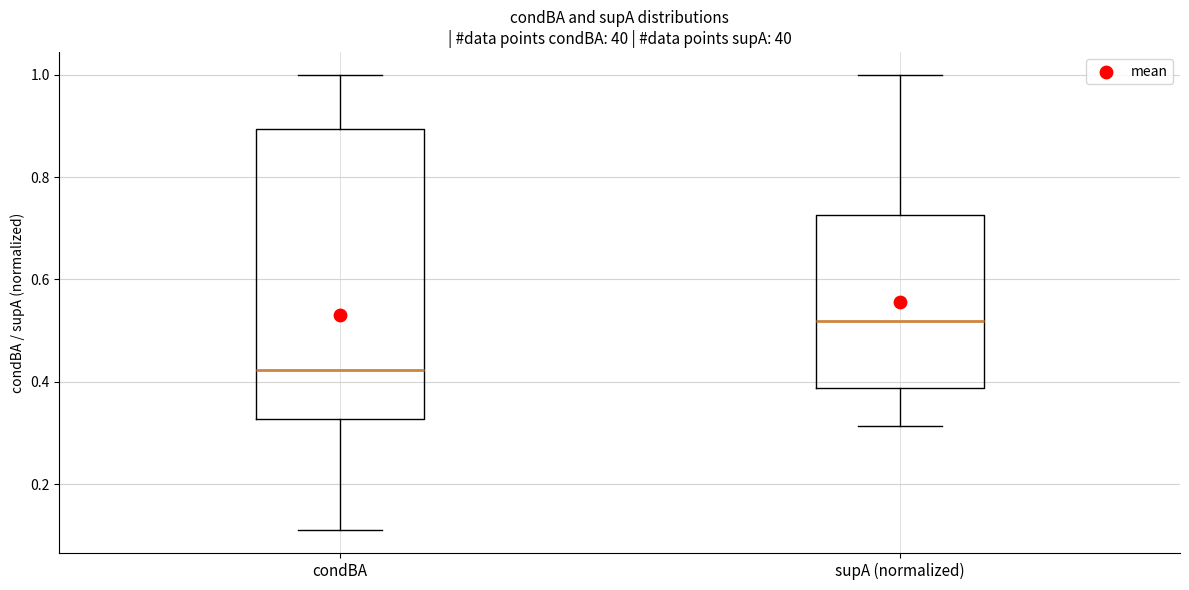

Reading left to right, read every box against the y-axis: the position of its median line, the range the box covers, and the ends of its whiskers. The values are not printed on the chart, so give them approximately, as read against the axis.

condBA: median 0.42, box 0.32 to 0.90, whiskers 0.10 to 1.00
supA (normalized): median 0.52, box 0.38 to 0.72, whiskers 0.32 to 1.00